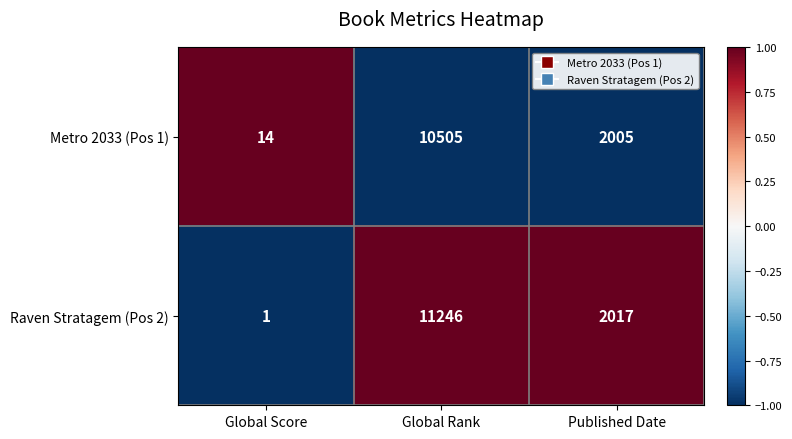

The value of Metro 2033 (Pos 1) at Global Rank is 13696. True or false?

False